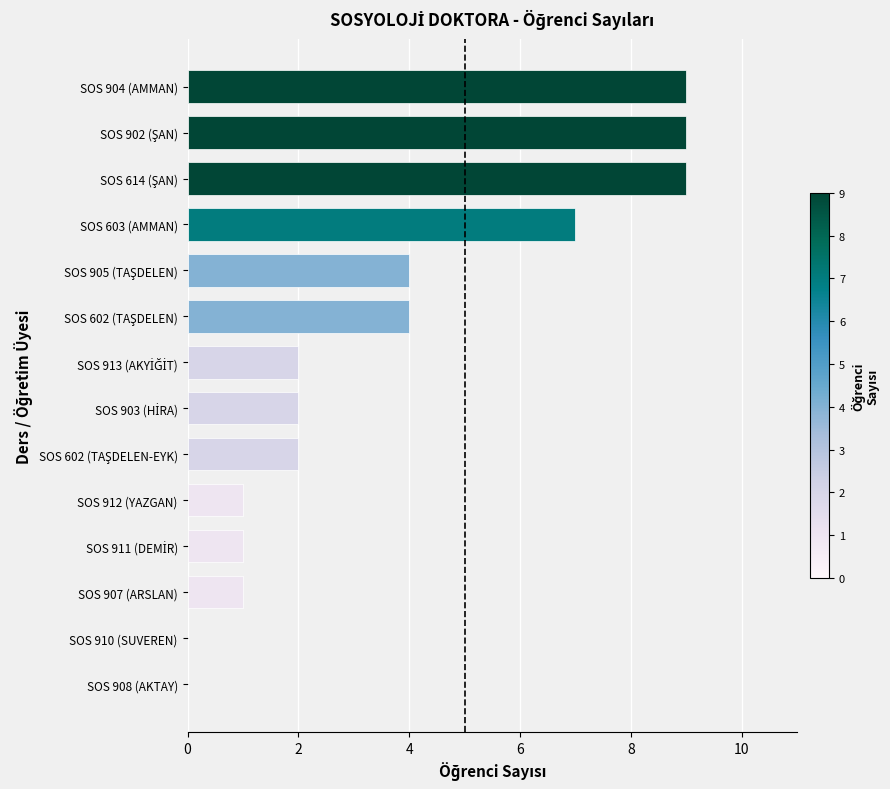

What is the sum of all values?

51